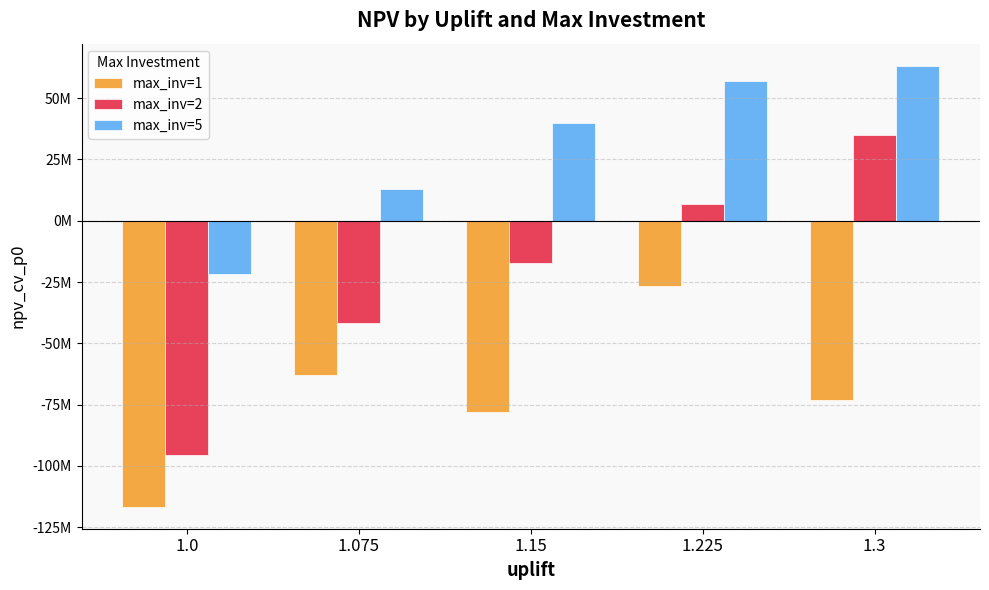

At which category does the chart reach its minimum across all series?

1.0